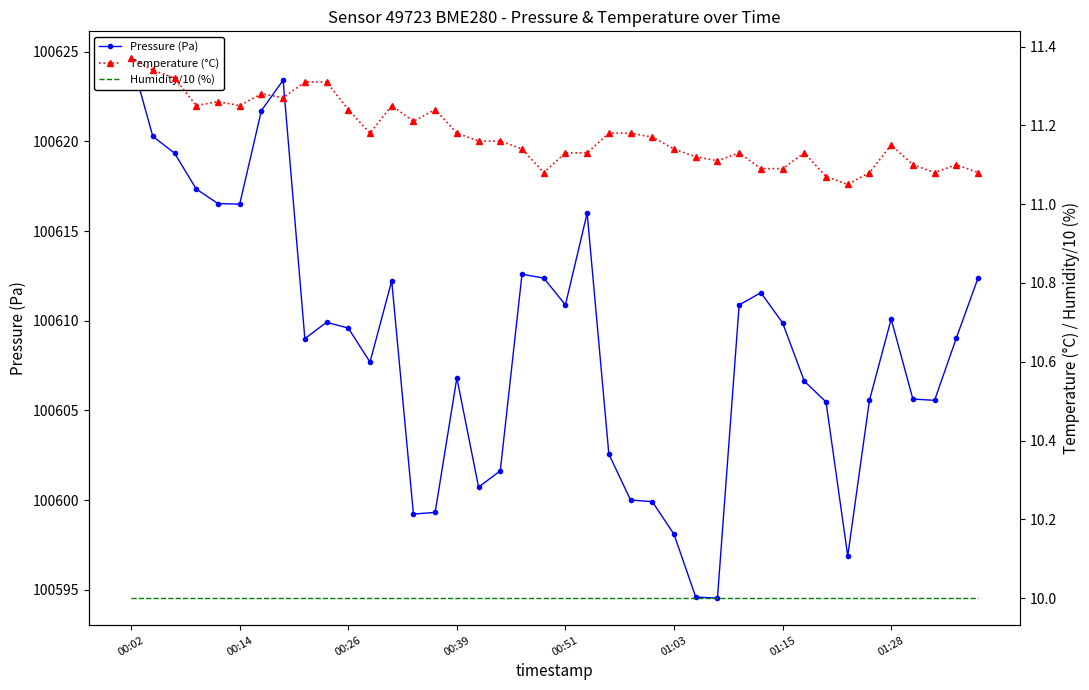

What is the label of the 28th point from the right?

12